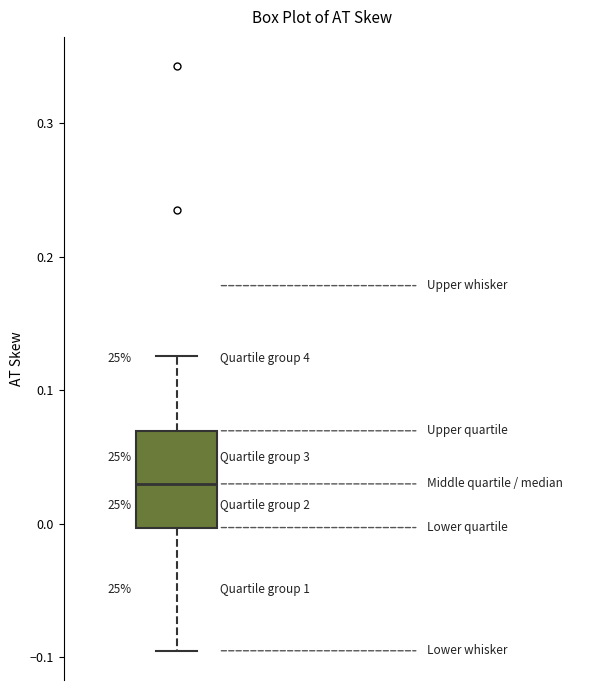

Where is the lower edge of the box on the y-axis? The values are not printed on the chart, so give them approximately, as read against the axis.

0.00